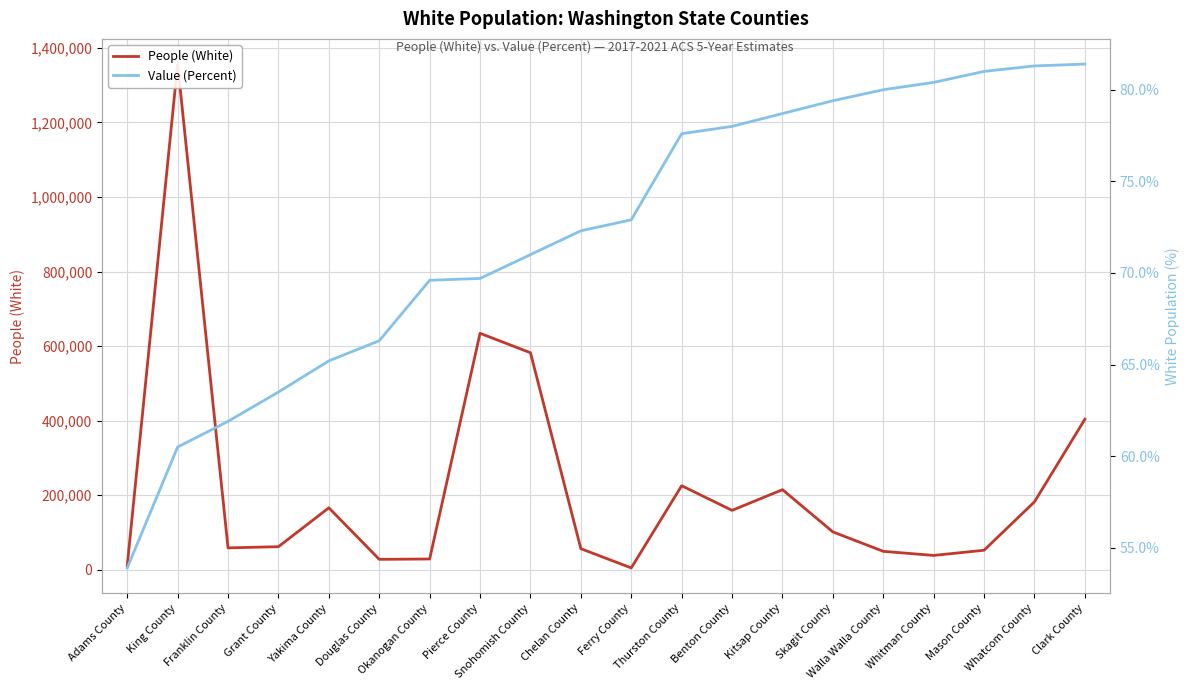

What is the approximate value of People (White) at Okanogan County?

29219.0